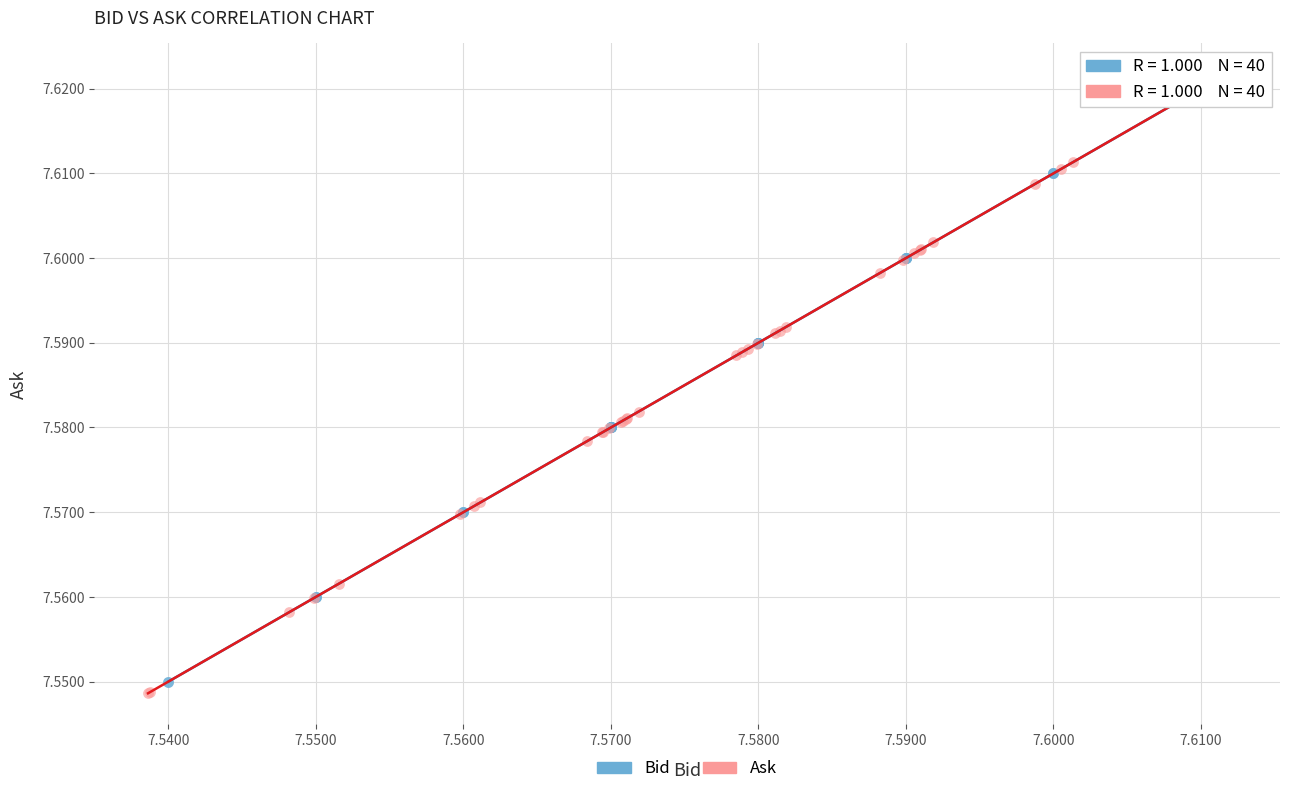

What are all the series names shown in the legend?

Bid, Ask